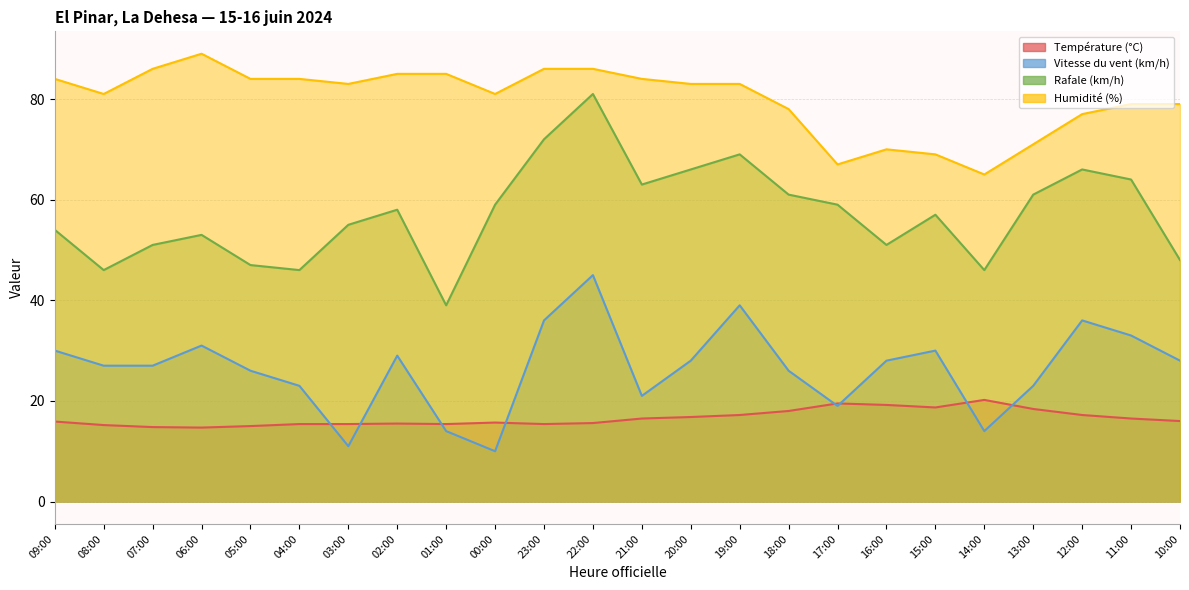

What is the spread (max minus min) of values at 07:00?

71.2